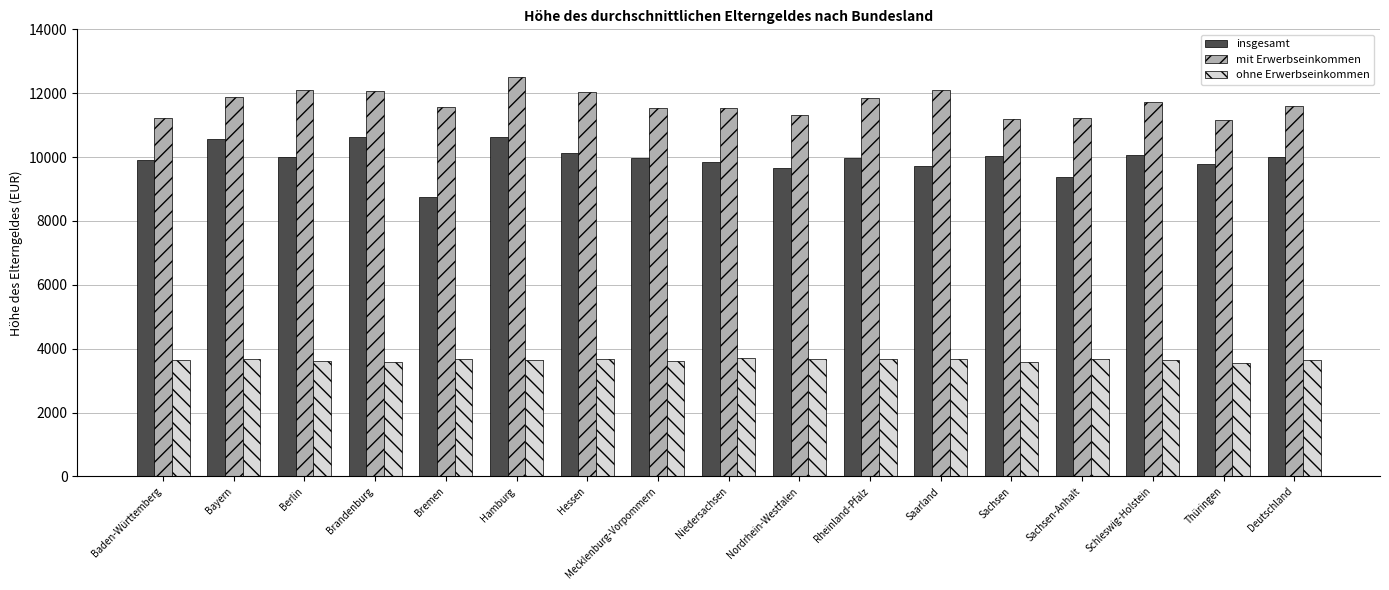

What is the difference between the maximum and minimum values in the insgesamt series?

1889